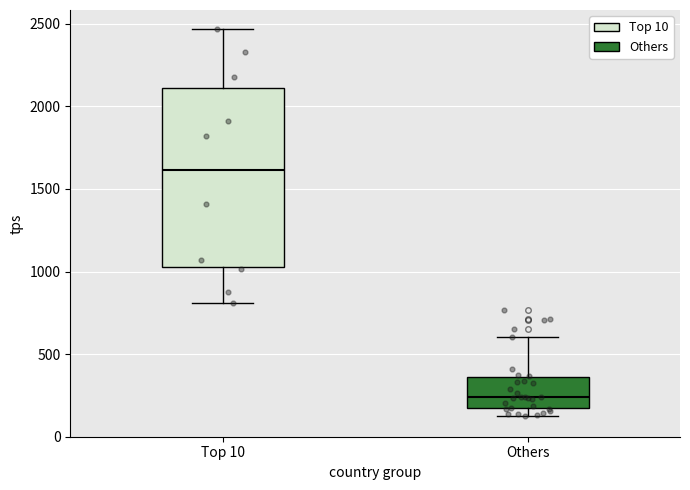

Reading left to right, transcribe this box plot: for each box, give where its median line is, the range the box spans, and where its two whiskers end, as read against the y-axis. The values are not printed on the chart, so give them approximately, as read against the axis.

Top 10: median 1600, box 1050 to 2100, whiskers 800 to 2450
Others: median 250, box 150 to 350, whiskers 150 (just below the box's lower edge) to 600